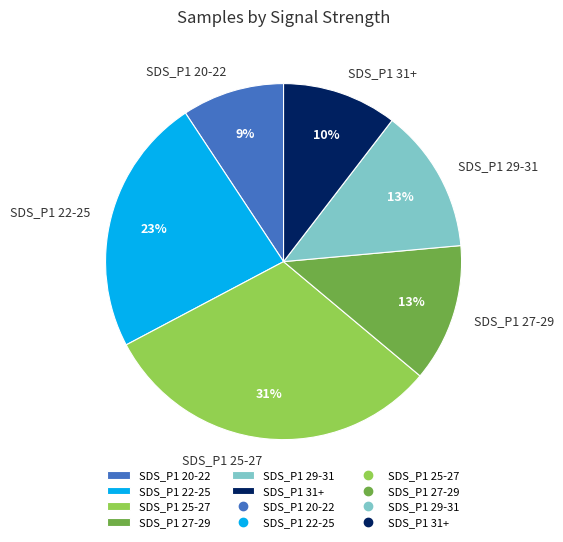

The SDS_P1 20-22 slice represents 3% of the pie. True or false?

False